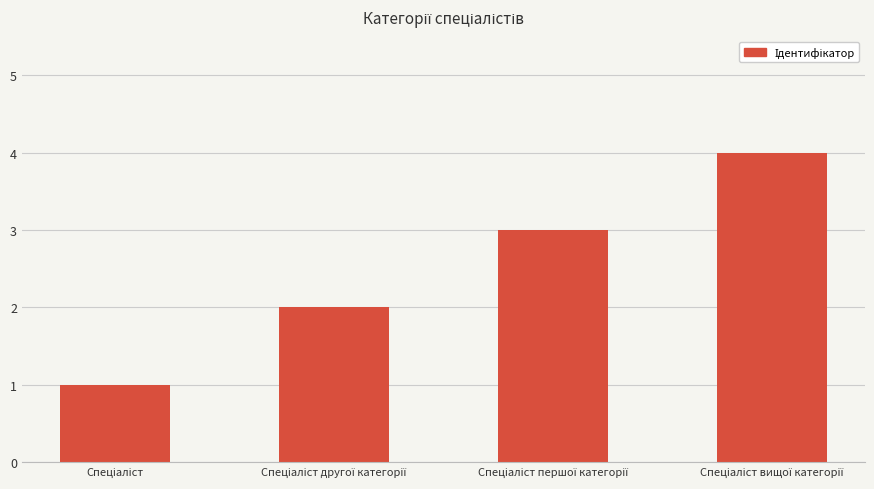

What is the smallest value displayed?

1